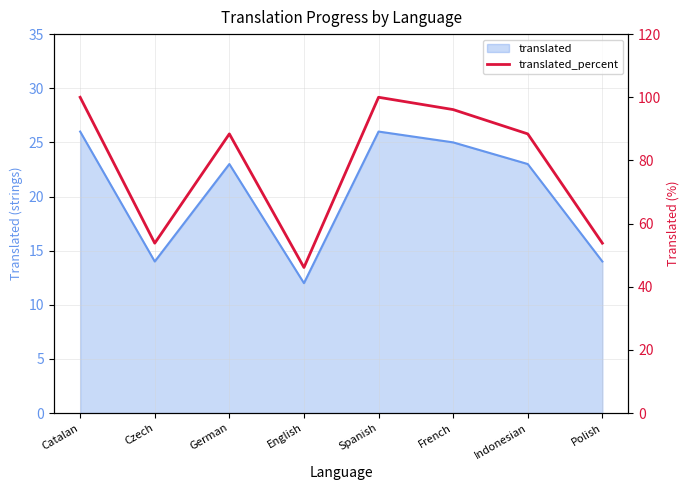

Does the chart have visible grid lines?

Yes